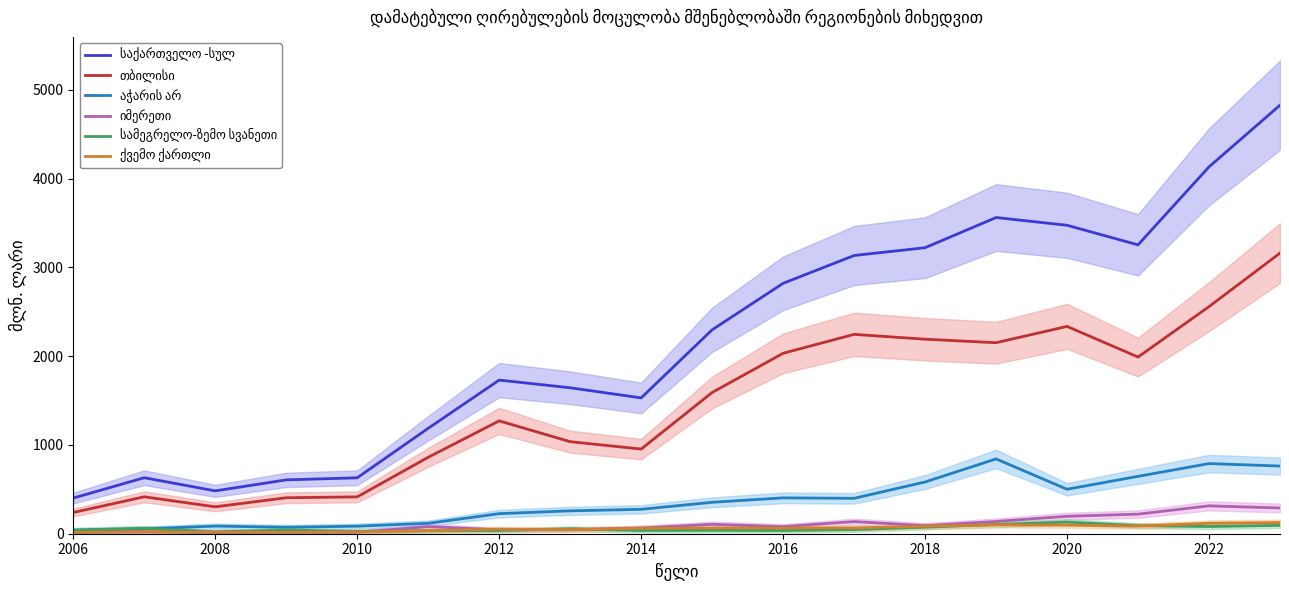

At which category does იმერეთი reach its first local peak?

2008